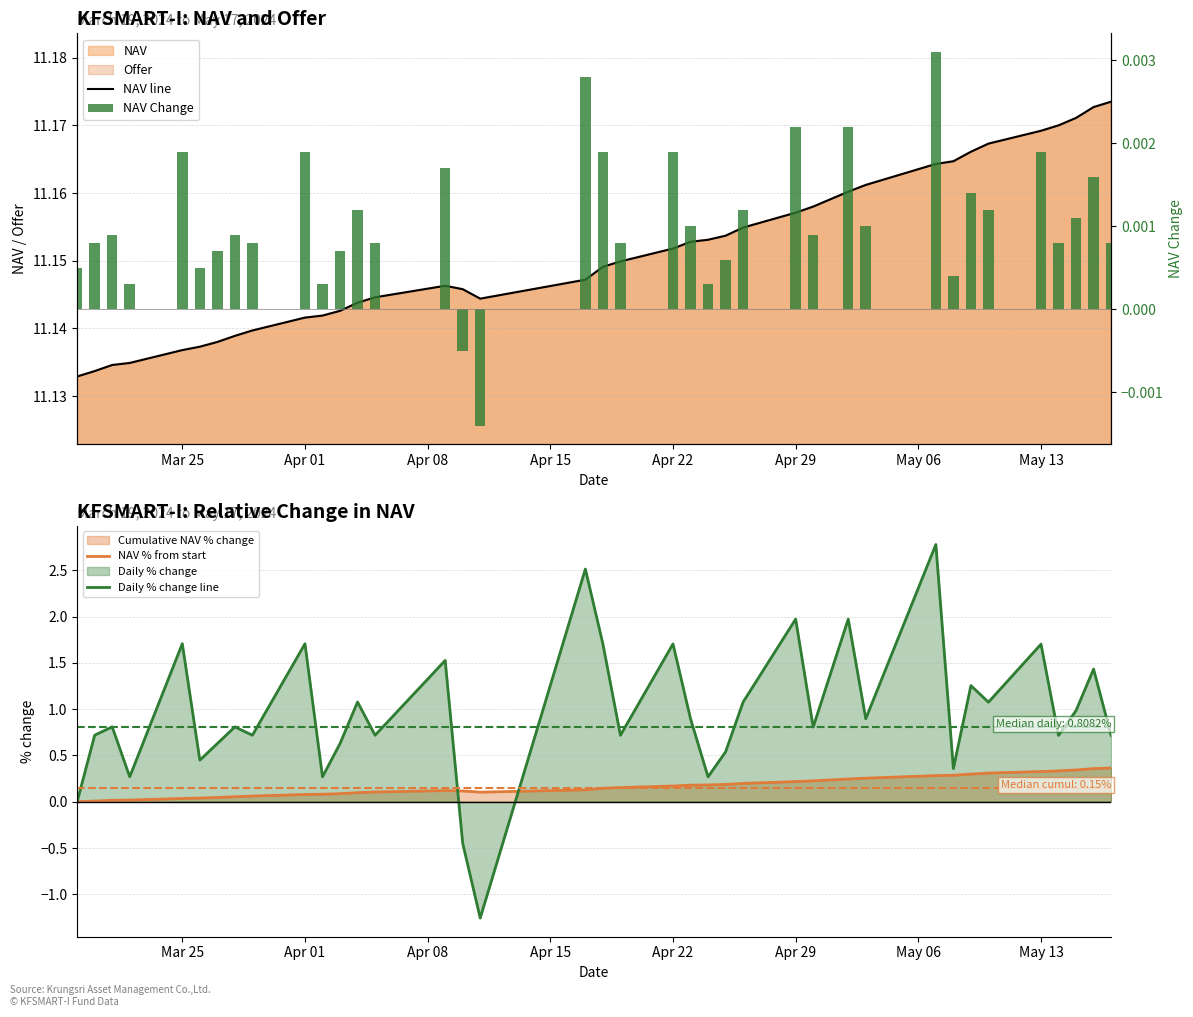

Does the chart contain any negative values?

Yes